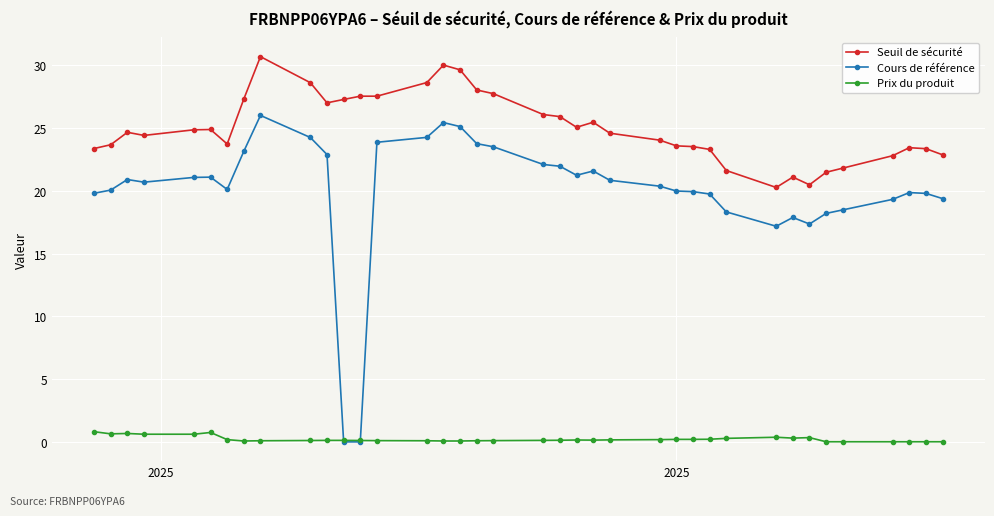

How many lines are shown in the chart?

3